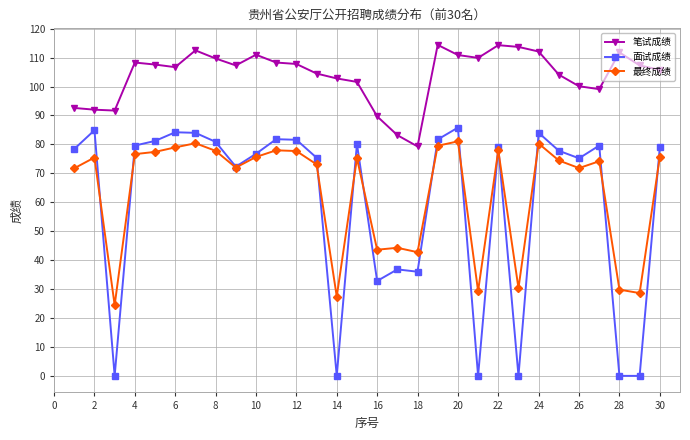

What is the greatest value displayed?

114.4